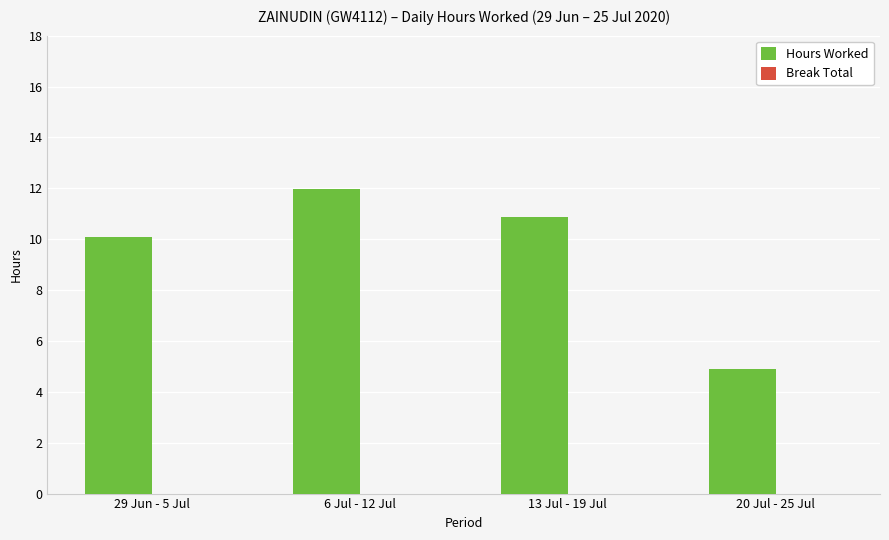

Reading left to right, transcribe all the data shown in this chart.

10.1	12.0	10.9	4.9